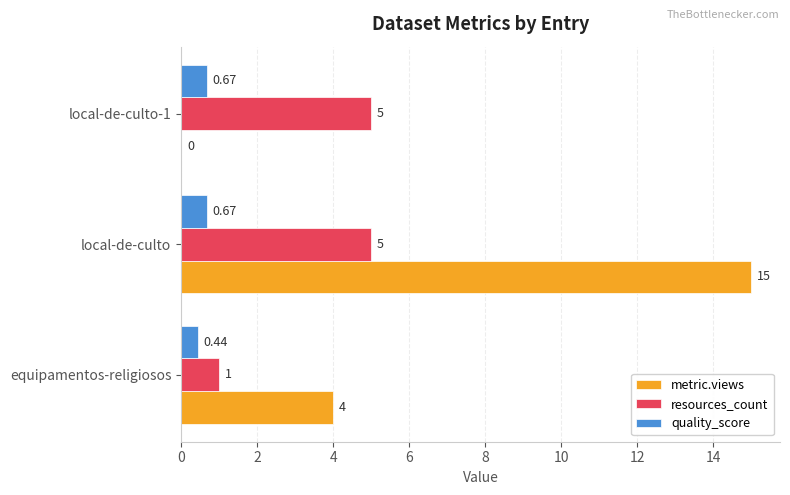

What is the average value of the quality_score series?

0.6